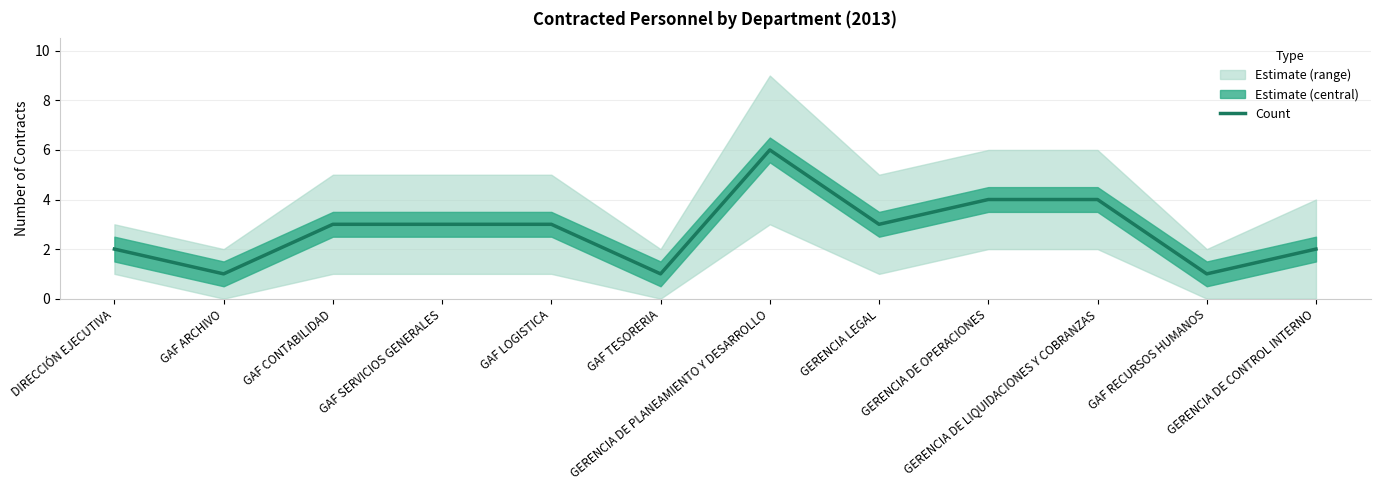

What is the value of the 10th point from the left?

4